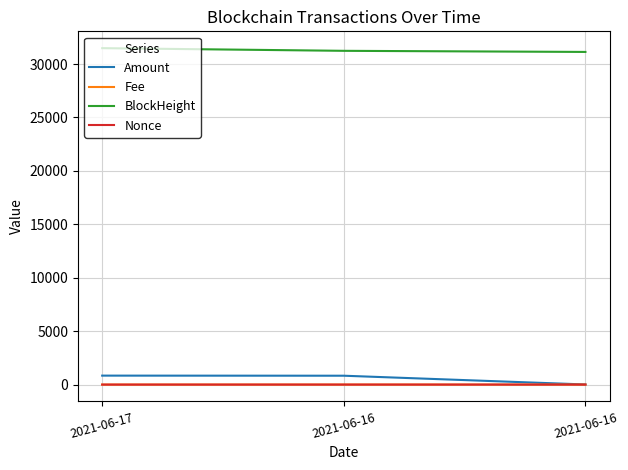

What is the value of the Fee point at the 3rd from the left?

0.1